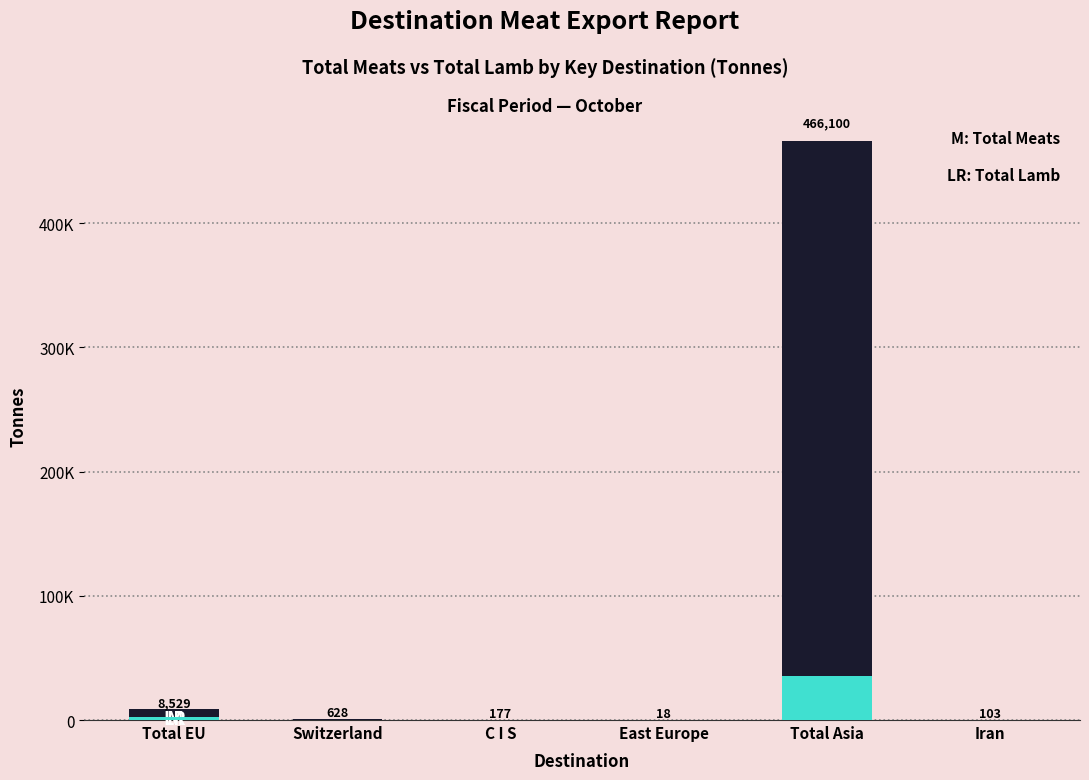

Are the bars horizontal?

No